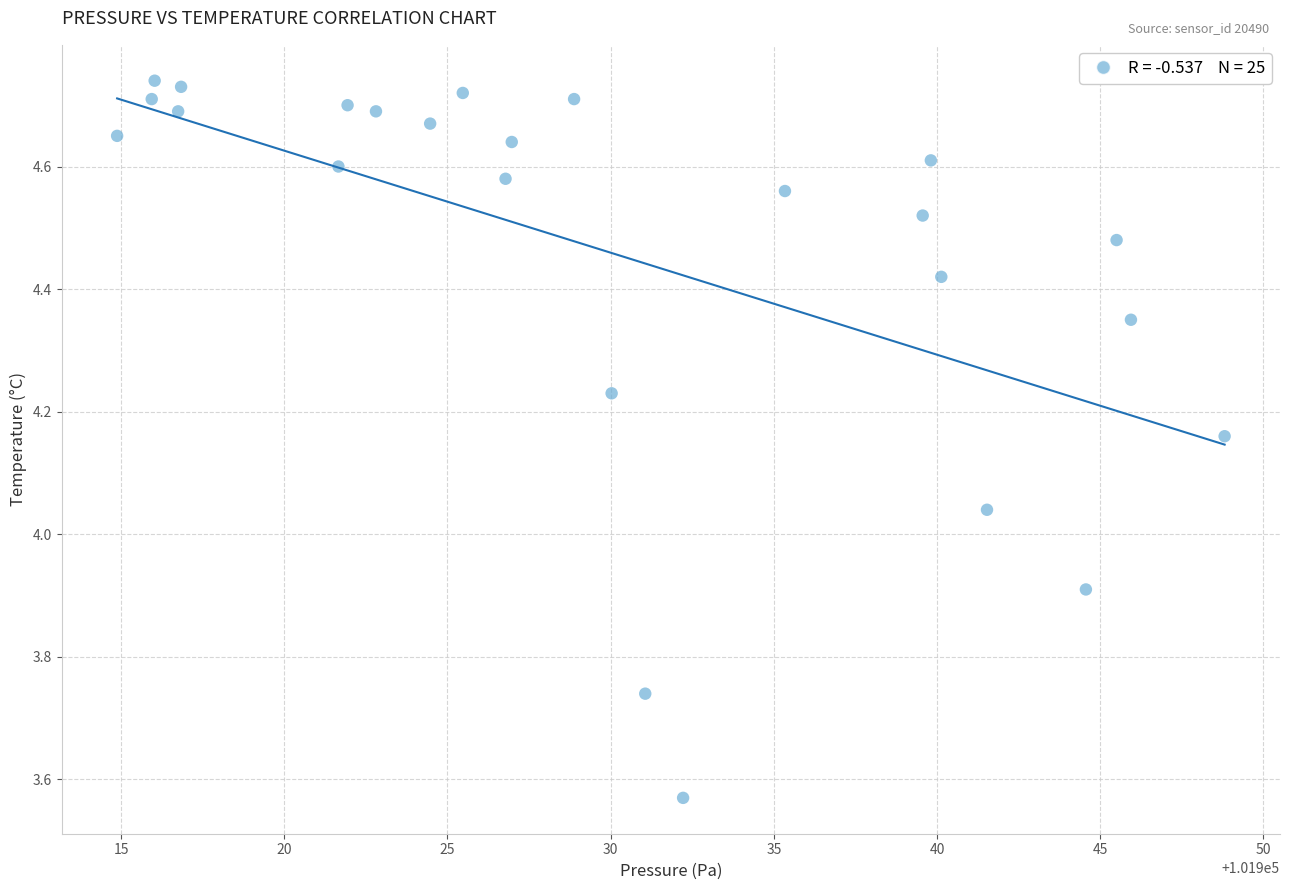

What is the range of Y values (max minus min)?

1.2